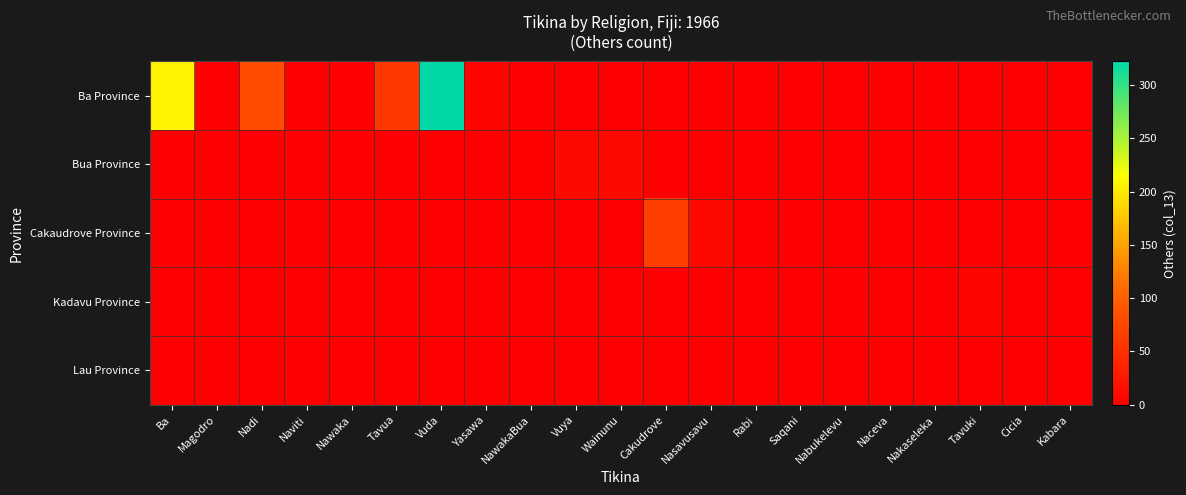

Rank the series by their maximum value, from highest to lowest.

Ba Province, Cakaudrove Province, Bua Province, Kadavu Province, Lau Province